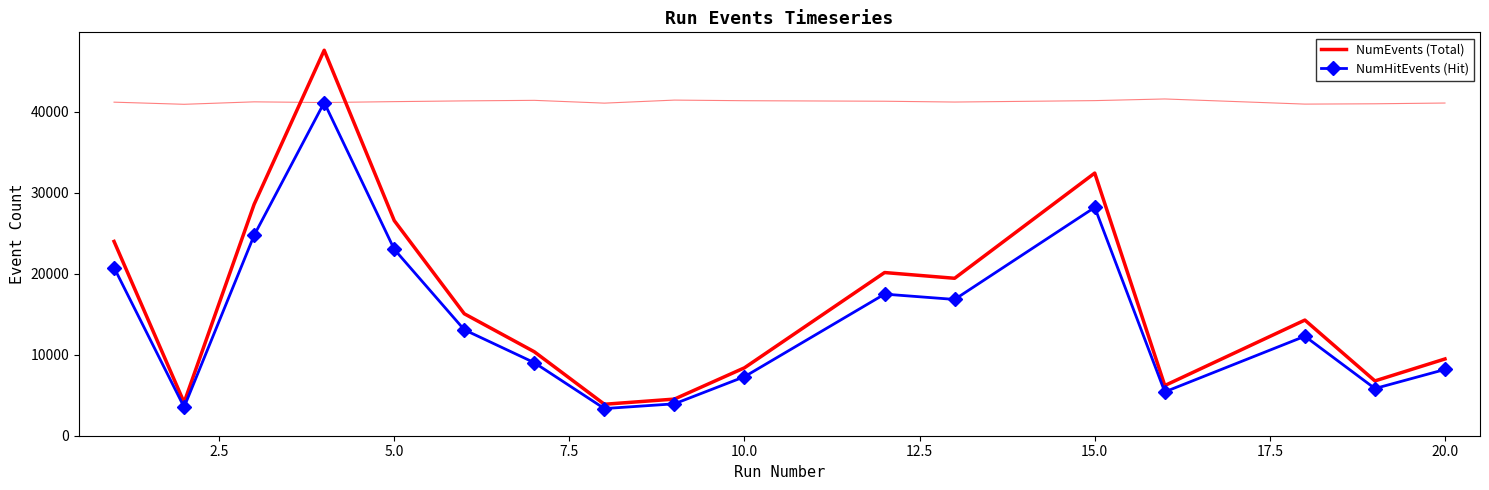

Which series has the widest spread of values?

NumEvents (Total)